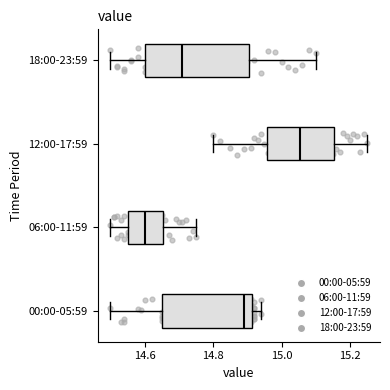

Reading bottom to top, read every box against the x-axis: the position of its median line, the range the box covers, and the ends of its whiskers. The values are not printed on the chart, so give them approximately, as read against the axis.

00:00-05:59: median 14.90, box 14.66 to 14.92, whiskers 14.50 to 14.94
06:00-11:59: median 14.60, box 14.56 to 14.66, whiskers 14.50 to 14.76
12:00-17:59: median 15.06, box 14.96 to 15.16, whiskers 14.80 to 15.26
18:00-23:59: median 14.72, box 14.60 to 14.90, whiskers 14.50 to 15.10